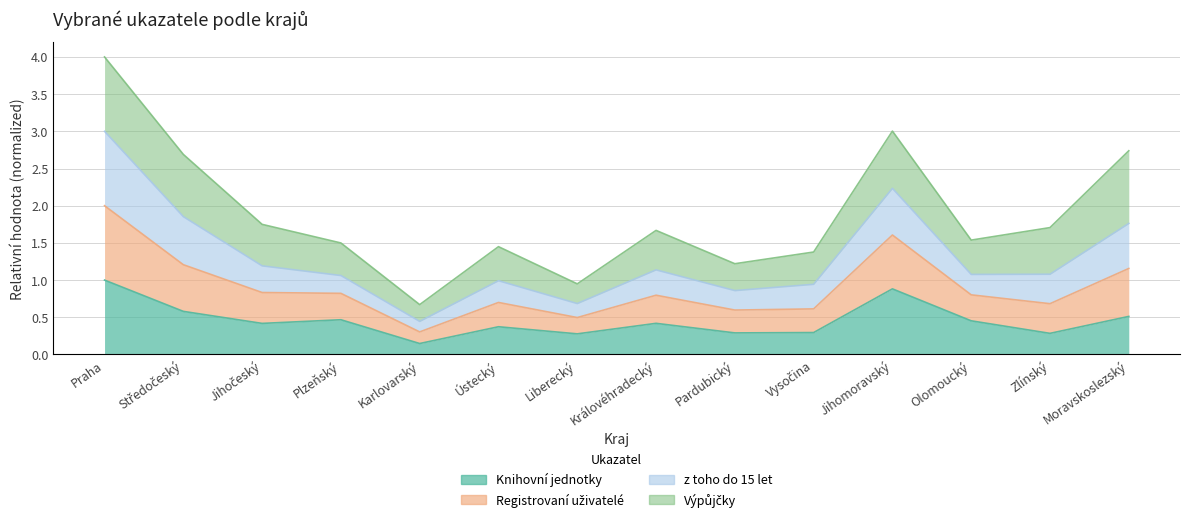

True or false: Registrovaní uživatelé and Knihovní jednotky intersect in this chart.

False